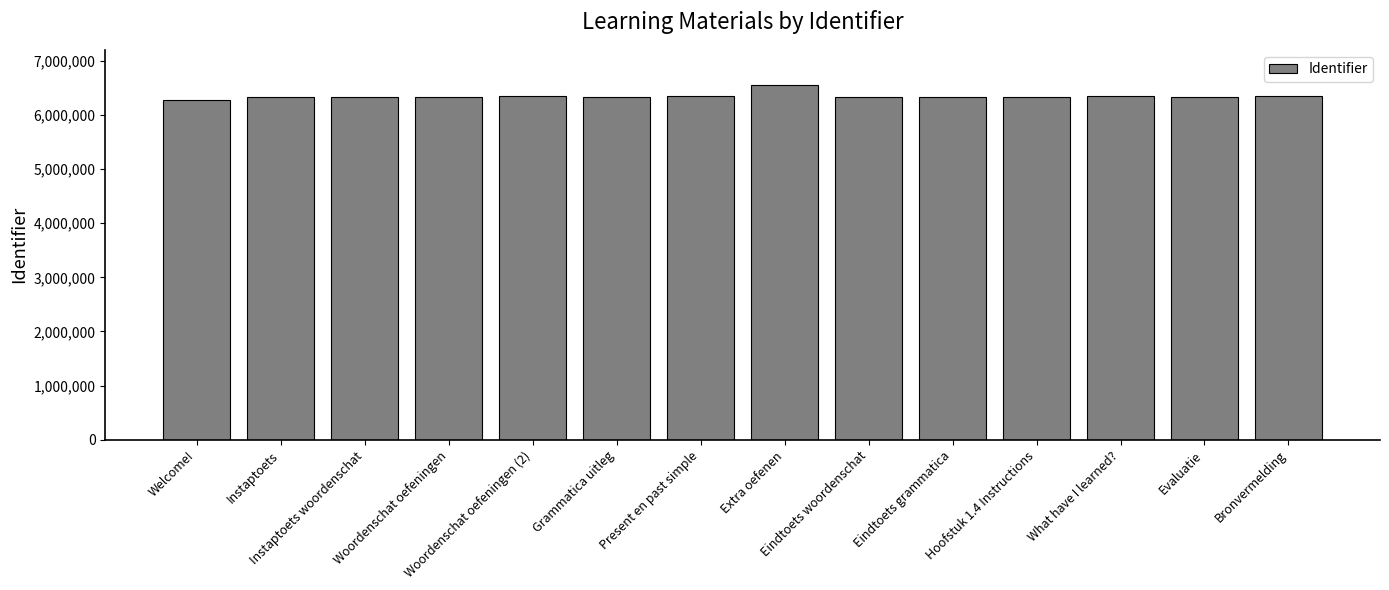

What is the difference between the values at Evaluatie and Woordenschat oefeningen (2)?

10290